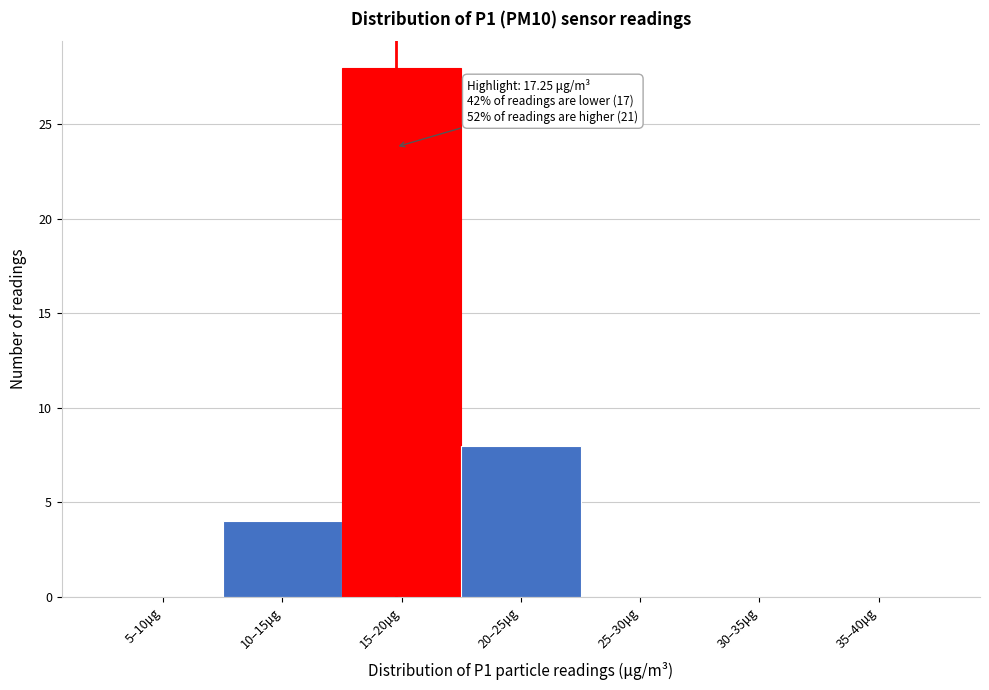

Reading right to left, list all the values displayed in this chart.

35–40μg=0	30–35μg=0	25–30μg=0	20–25μg=8	15–20μg=28	10–15μg=4	5–10μg=0